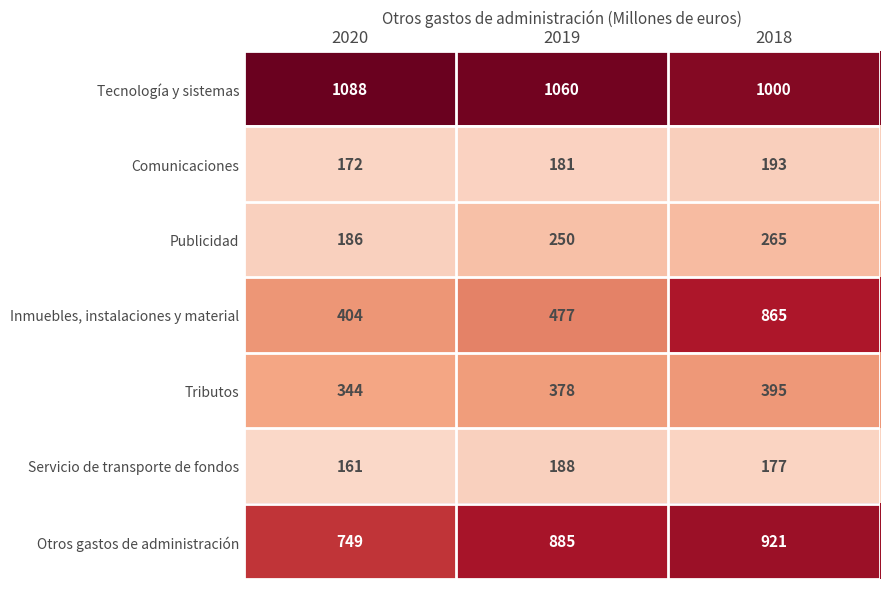

The value of Otros gastos de administración at 2018 is 366. True or false?

False